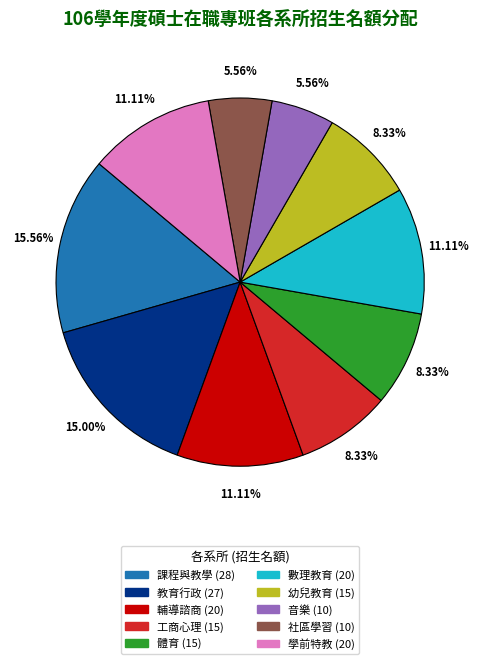

Is there any slice that represents more than half of the pie?

No